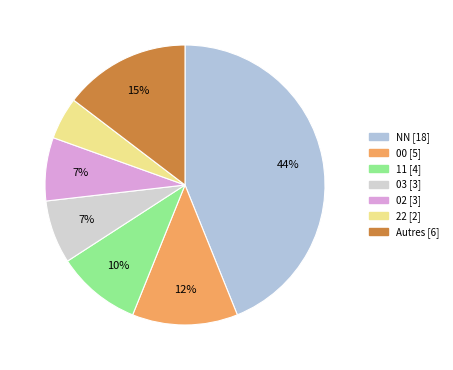

How many segments does this pie chart have?

7